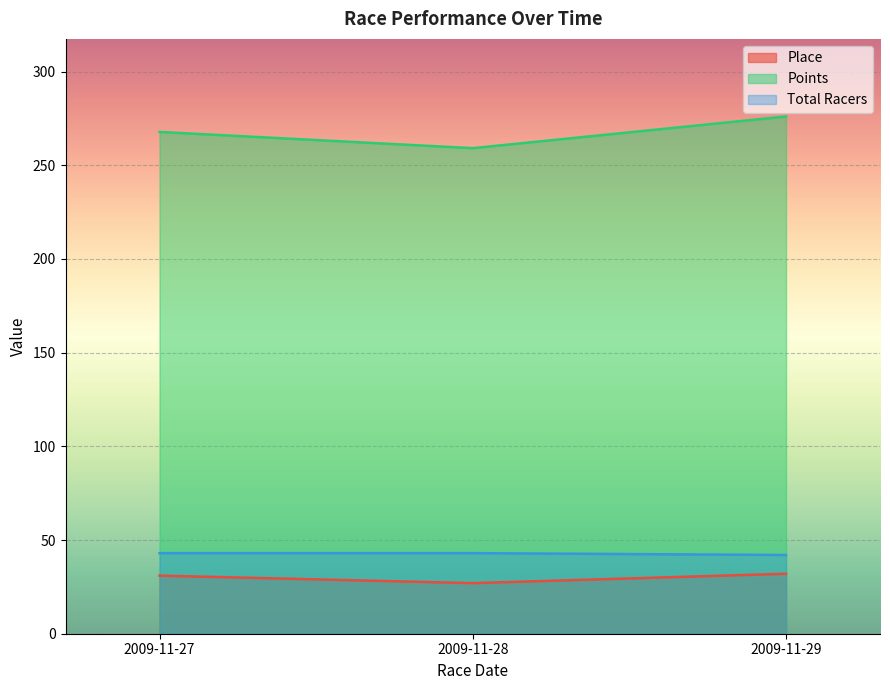

What is the value of the Points point at the 2nd from the left?

259.1